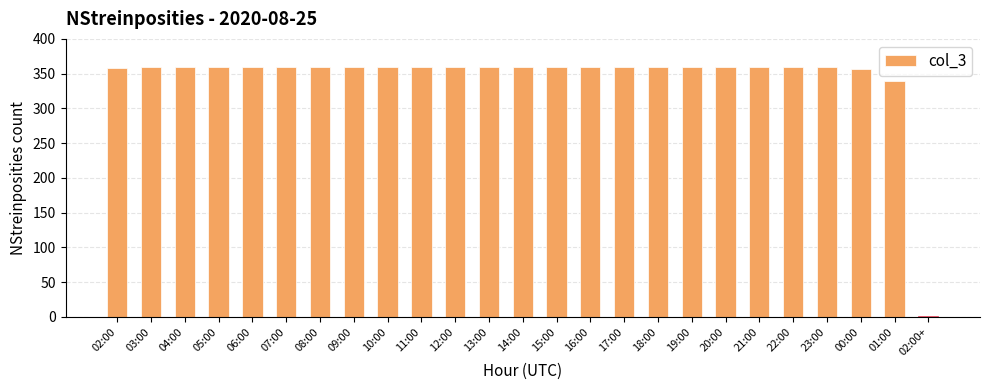

True or false: the data shows 105 at 00:00.

False